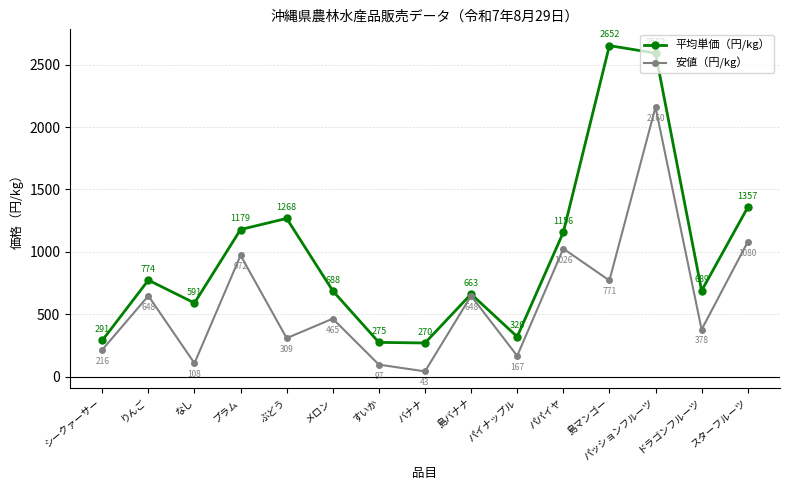

True or false: 平均単価（円/kg） has a value of 1632.5 at プラム.

False